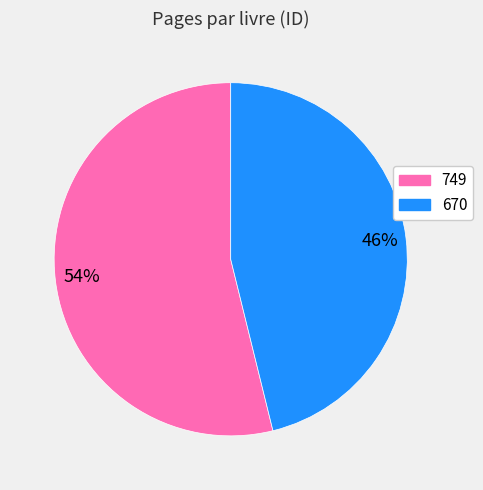

Is there a majority slice in this chart?

Yes